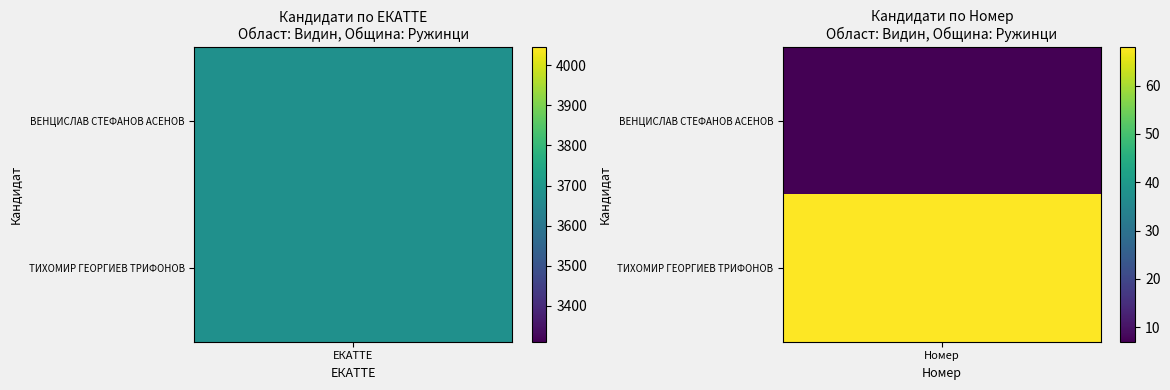

At 1, list the series in order from largest to smallest.

ТИХОМИР ГЕОРГИЕВ ТРИФОНОВ, ВЕНЦИСЛАВ СТЕФАНОВ АСЕНОВ